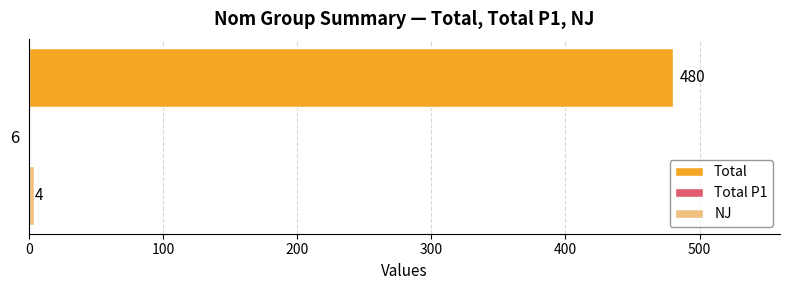

Which series has the widest spread of values?

Total